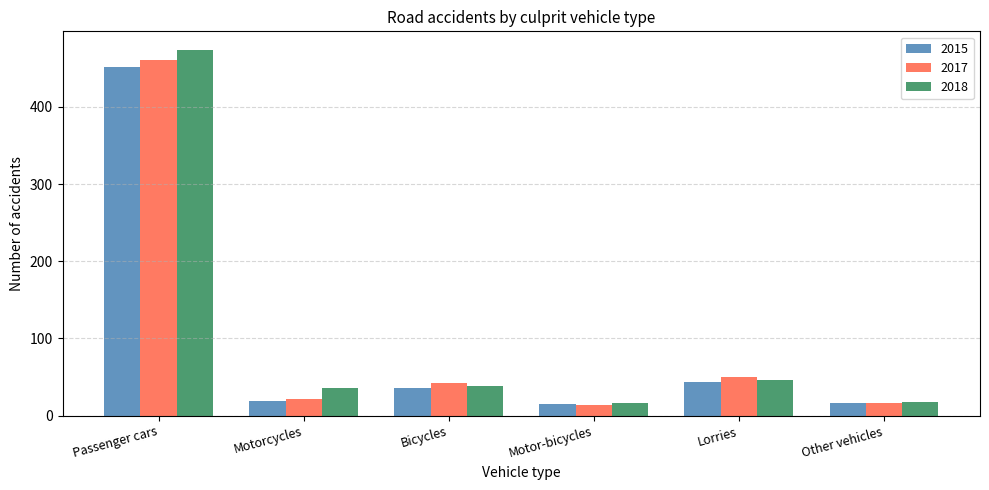

What is the difference between the second highest and second lowest values in the 2018 series?

28